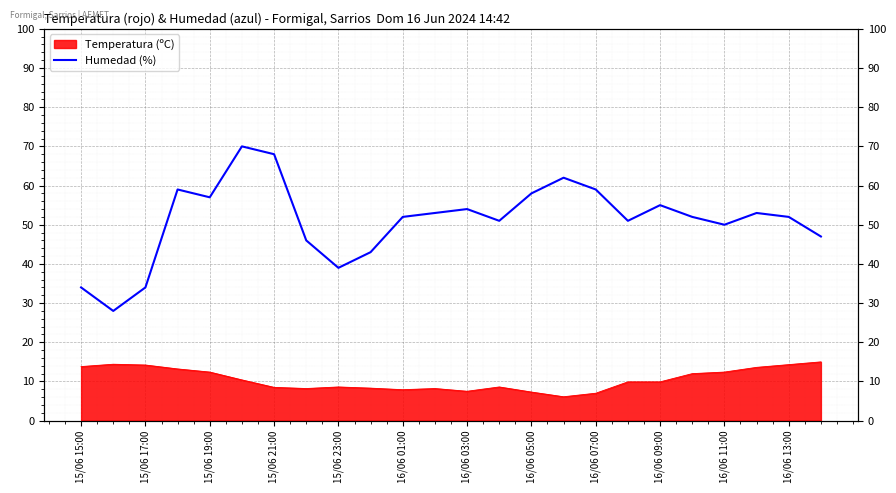

What position from the left is 16/06 11:00?

21